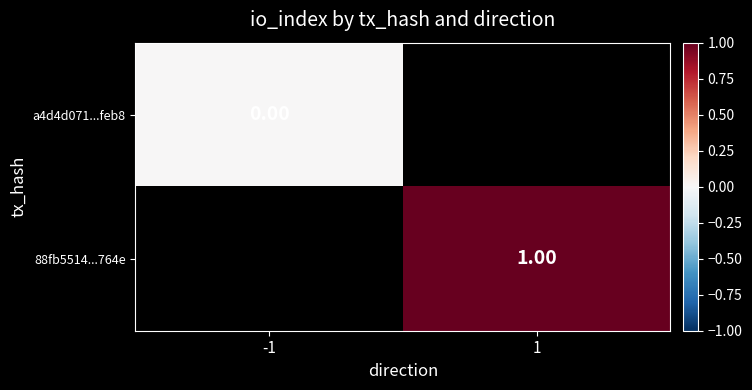

At how many categories does at least one series exceed 0?

1